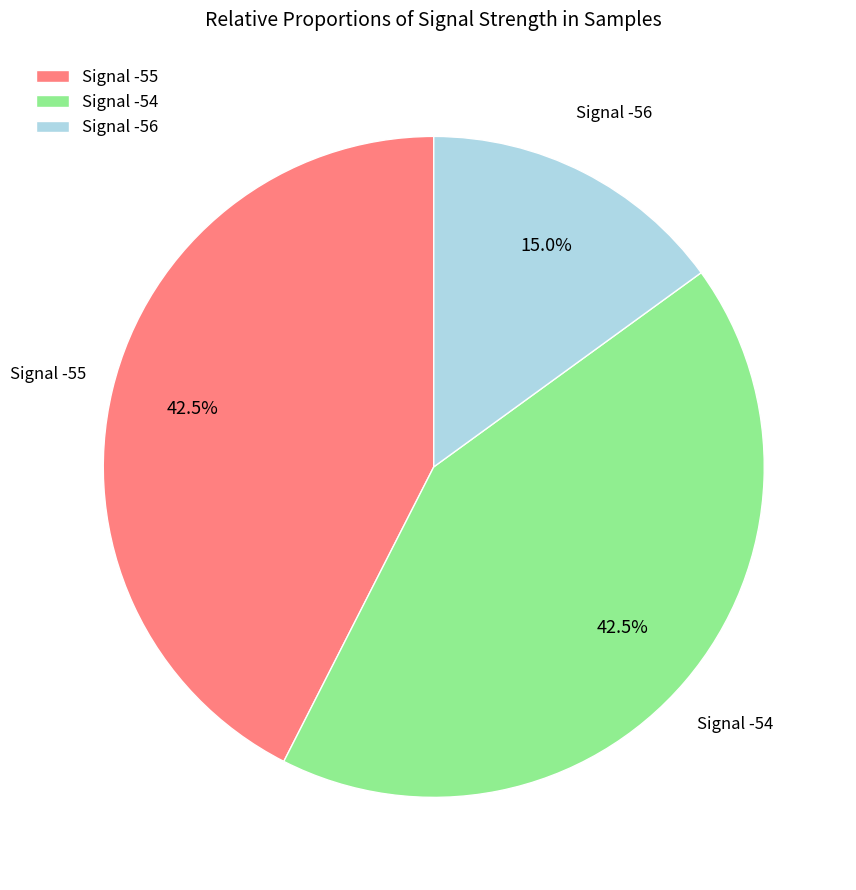

Combined, do Signal -56 and Signal -55 account for over 50%?

Yes